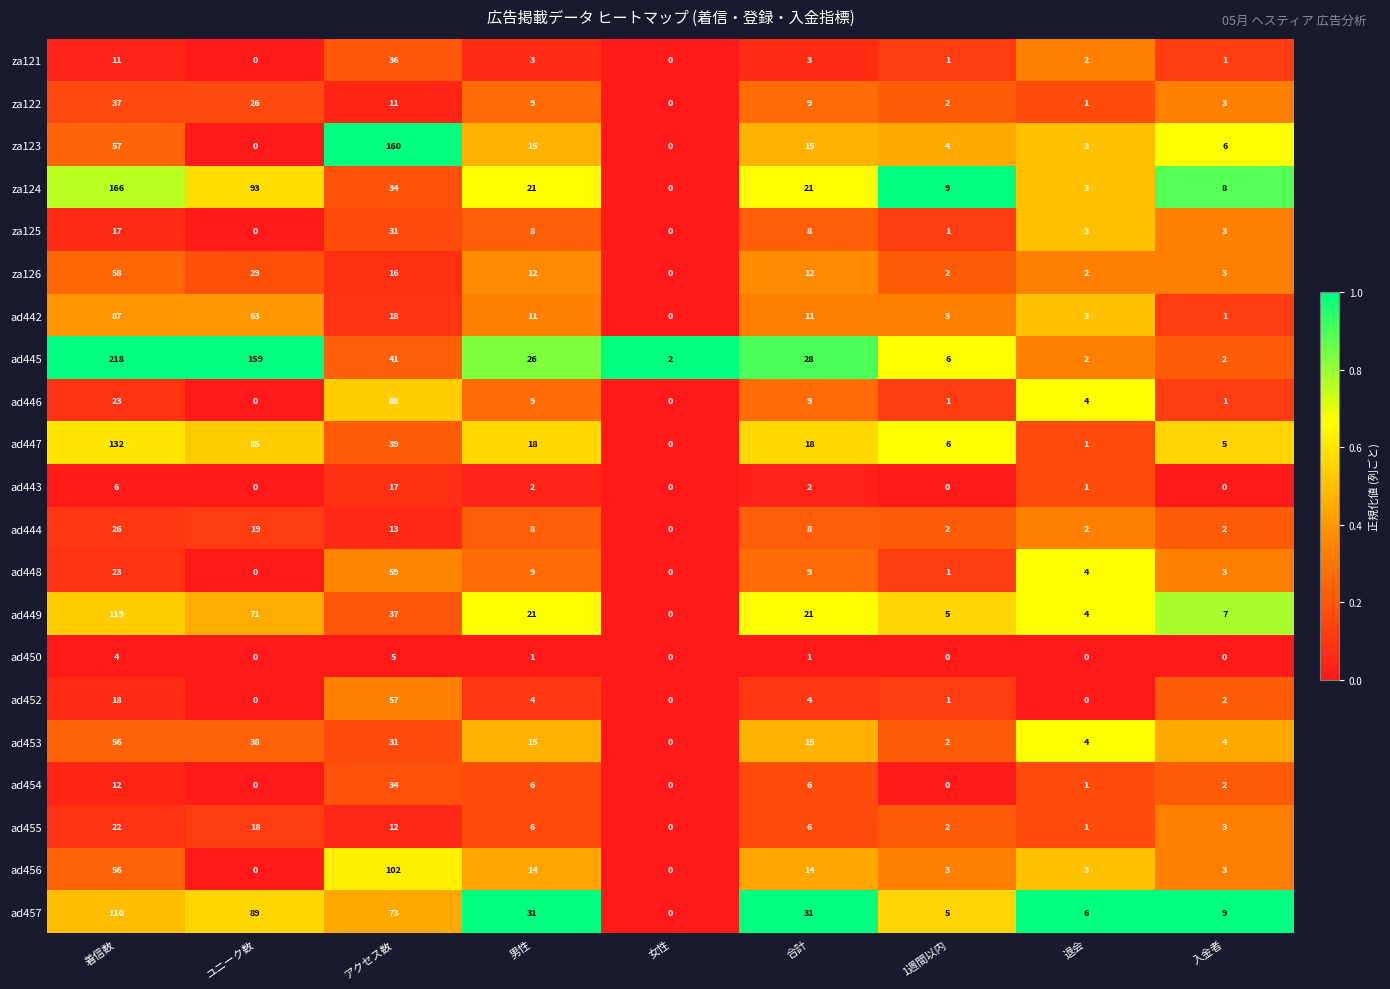

Where does the za123 series first go above 6?

着信数